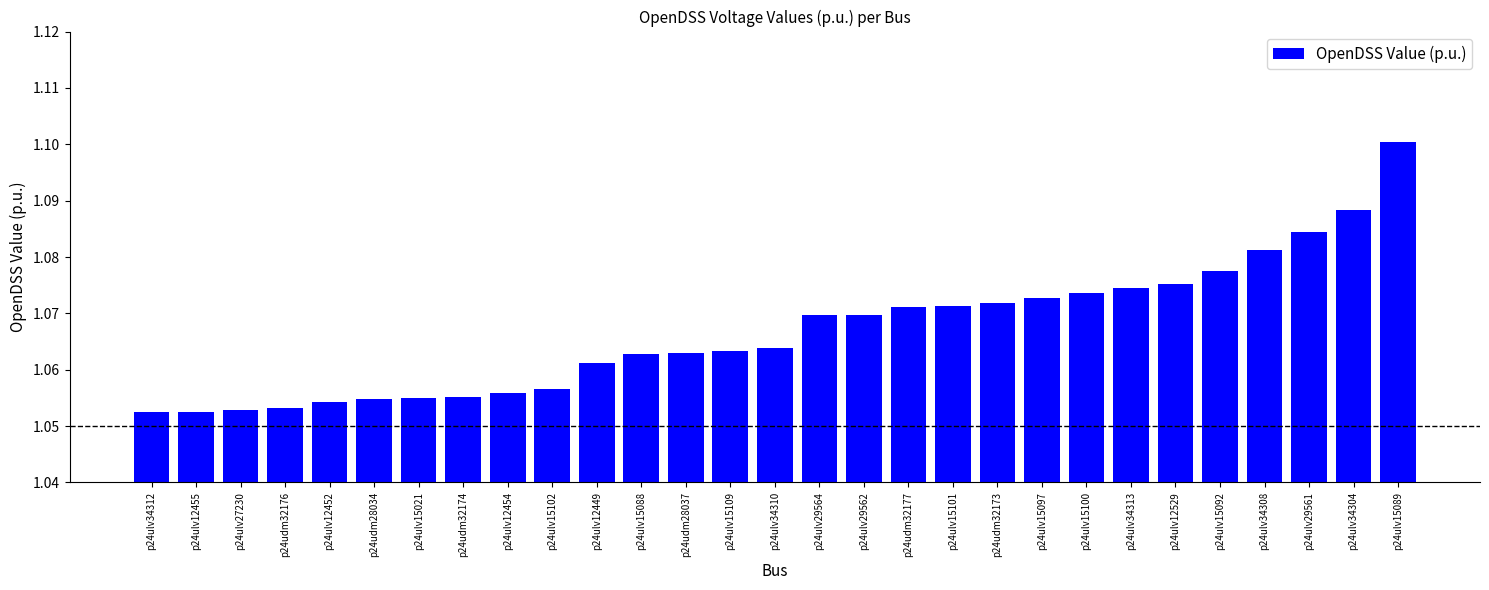

What is the sum of the values at p24ulv15109 and p24udm28034?

2.1